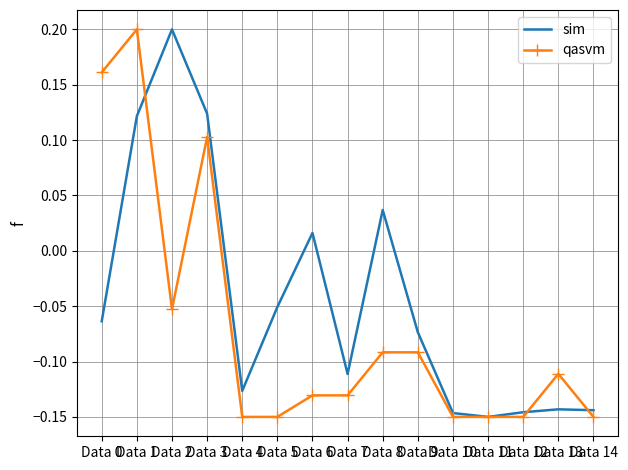

Count the number of categories in the chart.

15